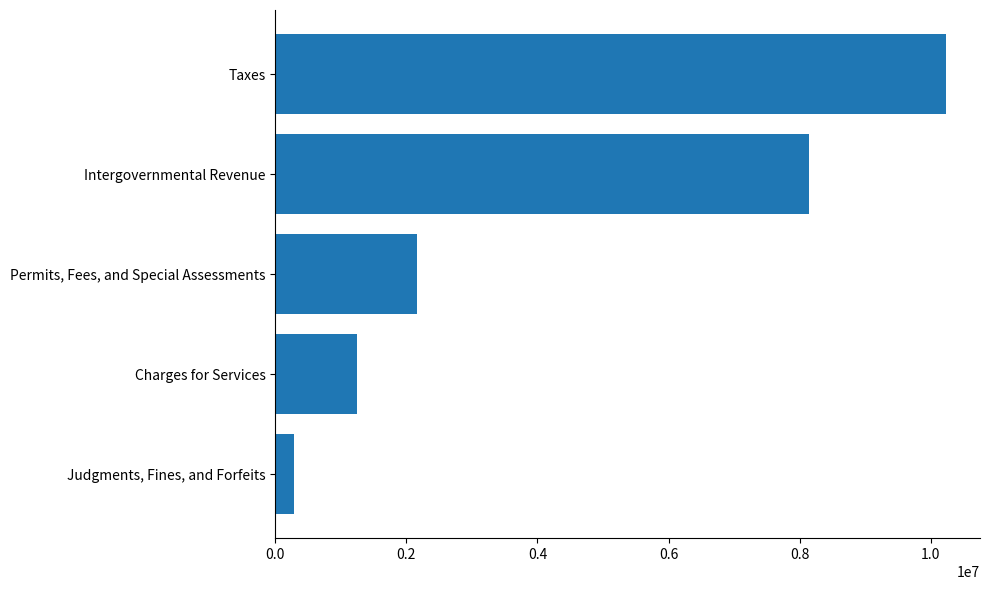

True or false: the data shows 2345427 at Intergovernmental Revenue.

False